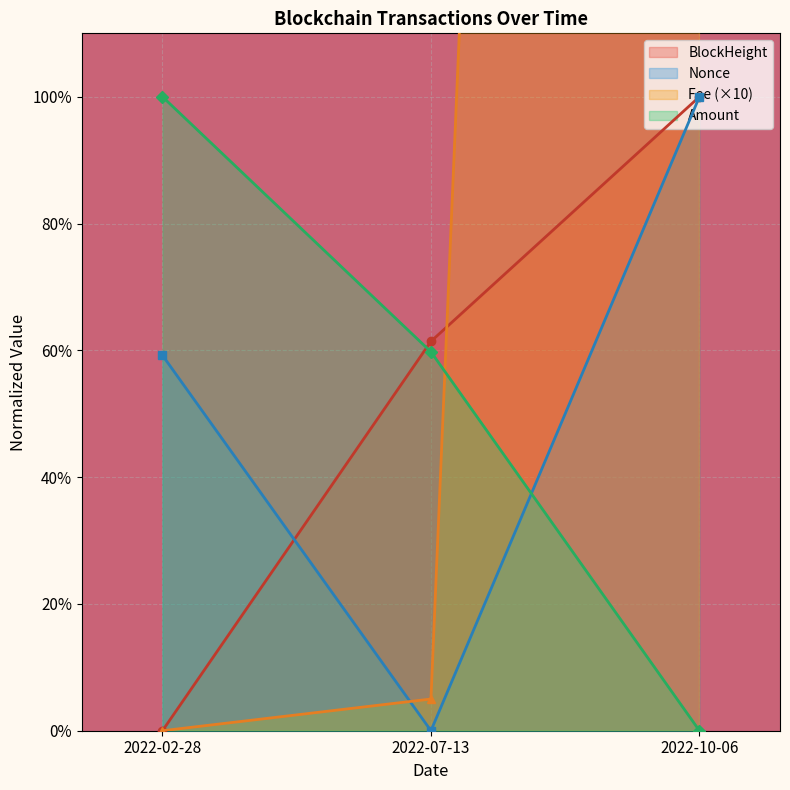

At how many categories does at least one series exceed 110?

1